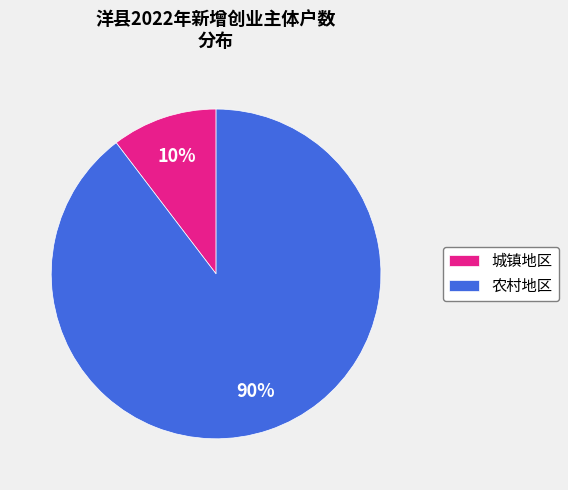

Between 农村地区 and 城镇地区, which is larger?

农村地区